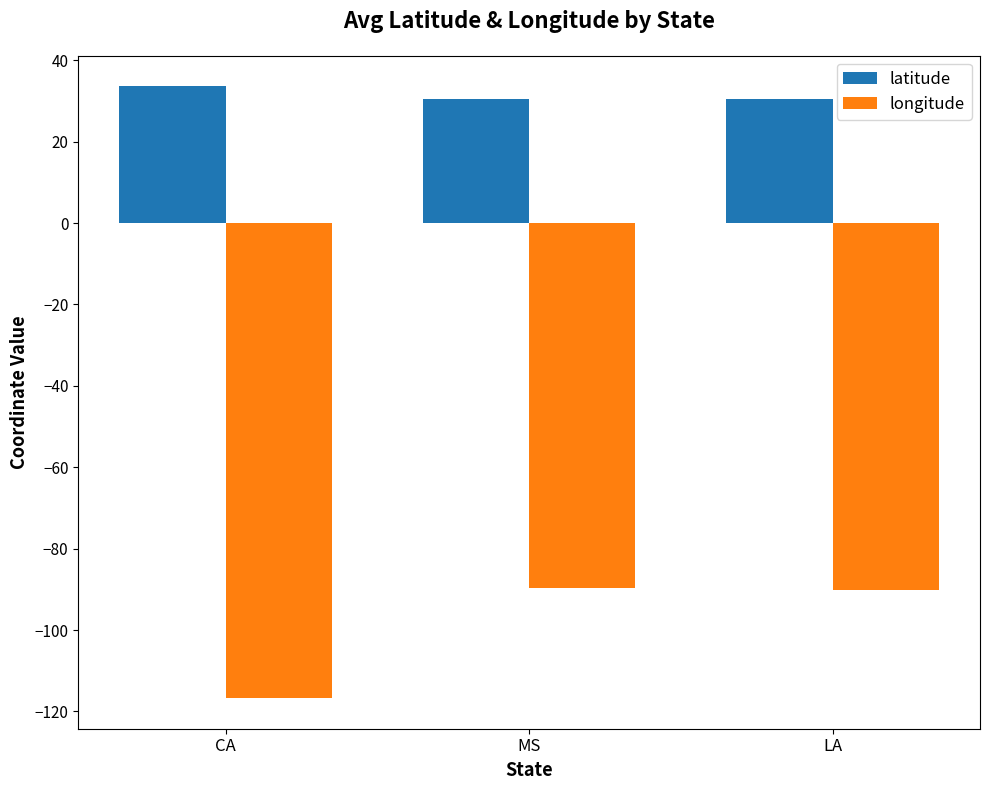

What is the total value across all series at LA?

-59.7